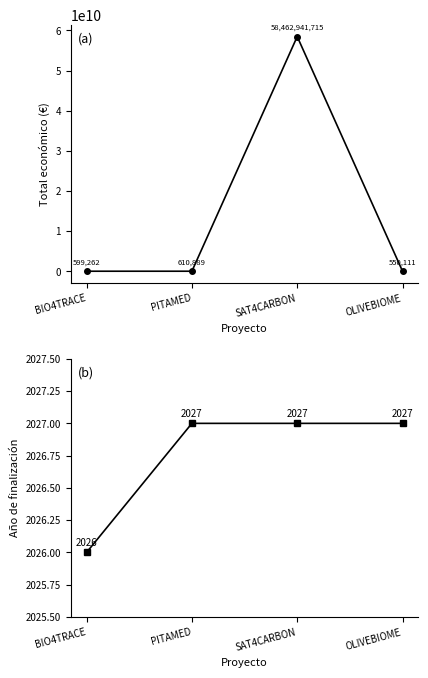

At how many categories does at least one series exceed 9106924770?

1